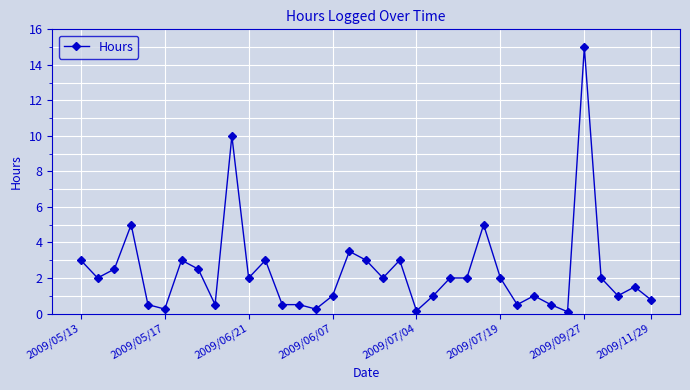

What is the difference between the maximum and minimum values?

14.9